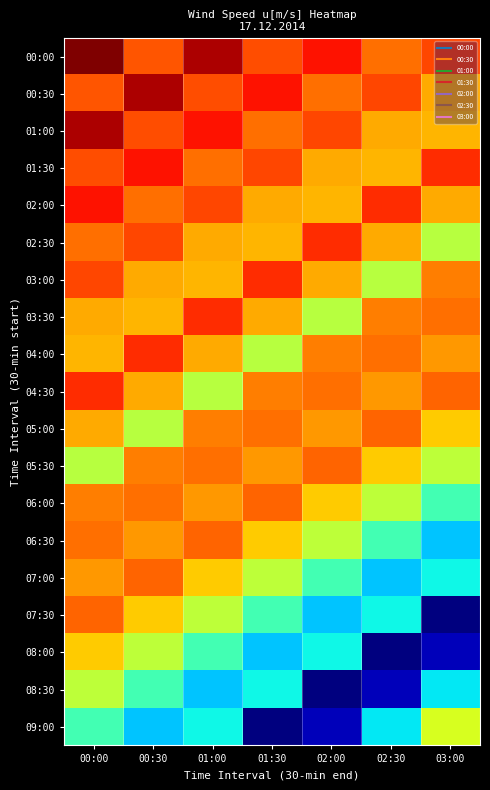

Reading right to left, transcribe all the data shown in this chart.

00:00: 03:00=7.4	02:30=7.1	02:00=7.6	01:30=7.3	01:00=8.0	00:30=7.3	00:00=8.2
00:30: 03:00=6.8	02:30=7.4	02:00=7.1	01:30=7.6	01:00=7.3	00:30=8.0	00:00=7.3
01:00: 03:00=6.7	02:30=6.8	02:00=7.4	01:30=7.1	01:00=7.6	00:30=7.3	00:00=8.0
01:30: 03:00=7.5	02:30=6.7	02:00=6.8	01:30=7.4	01:00=7.1	00:30=7.6	00:00=7.3
02:00: 03:00=6.8	02:30=7.5	02:00=6.7	01:30=6.8	01:00=7.4	00:30=7.1	00:00=7.6
02:30: 03:00=6.0	02:30=6.8	02:00=7.5	01:30=6.7	01:00=6.8	00:30=7.4	00:00=7.1
03:00: 03:00=7.1	02:30=6.0	02:00=6.8	01:30=7.5	01:00=6.7	00:30=6.8	00:00=7.4
03:30: 03:00=7.1	02:30=7.1	02:00=6.0	01:30=6.8	01:00=7.5	00:30=6.7	00:00=6.8
04:00: 03:00=6.9	02:30=7.1	02:00=7.1	01:30=6.0	01:00=6.8	00:30=7.5	00:00=6.7
04:30: 03:00=7.2	02:30=6.9	02:00=7.1	01:30=7.1	01:00=6.0	00:30=6.8	00:00=7.5
05:00: 03:00=6.6	02:30=7.2	02:00=6.9	01:30=7.1	01:00=7.1	00:30=6.0	00:00=6.8
05:30: 03:00=6.0	02:30=6.6	02:00=7.2	01:30=6.9	01:00=7.1	00:30=7.1	00:00=6.0
06:00: 03:00=5.2	02:30=6.0	02:00=6.6	01:30=7.2	01:00=6.9	00:30=7.1	00:00=7.1
06:30: 03:00=4.6	02:30=5.2	02:00=6.0	01:30=6.6	01:00=7.2	00:30=6.9	00:00=7.1
07:00: 03:00=4.9	02:30=4.6	02:00=5.2	01:30=6.0	01:00=6.6	00:30=7.2	00:00=6.9
07:30: 03:00=3.0	02:30=4.9	02:00=4.6	01:30=5.2	01:00=6.0	00:30=6.6	00:00=7.2
08:00: 03:00=3.2	02:30=3.0	02:00=4.9	01:30=4.6	01:00=5.2	00:30=6.0	00:00=6.6
08:30: 03:00=4.8	02:30=3.2	02:00=3.0	01:30=4.9	01:00=4.6	00:30=5.2	00:00=6.0
09:00: 03:00=6.2	02:30=4.8	02:00=3.2	01:30=3.0	01:00=4.9	00:30=4.6	00:00=5.2